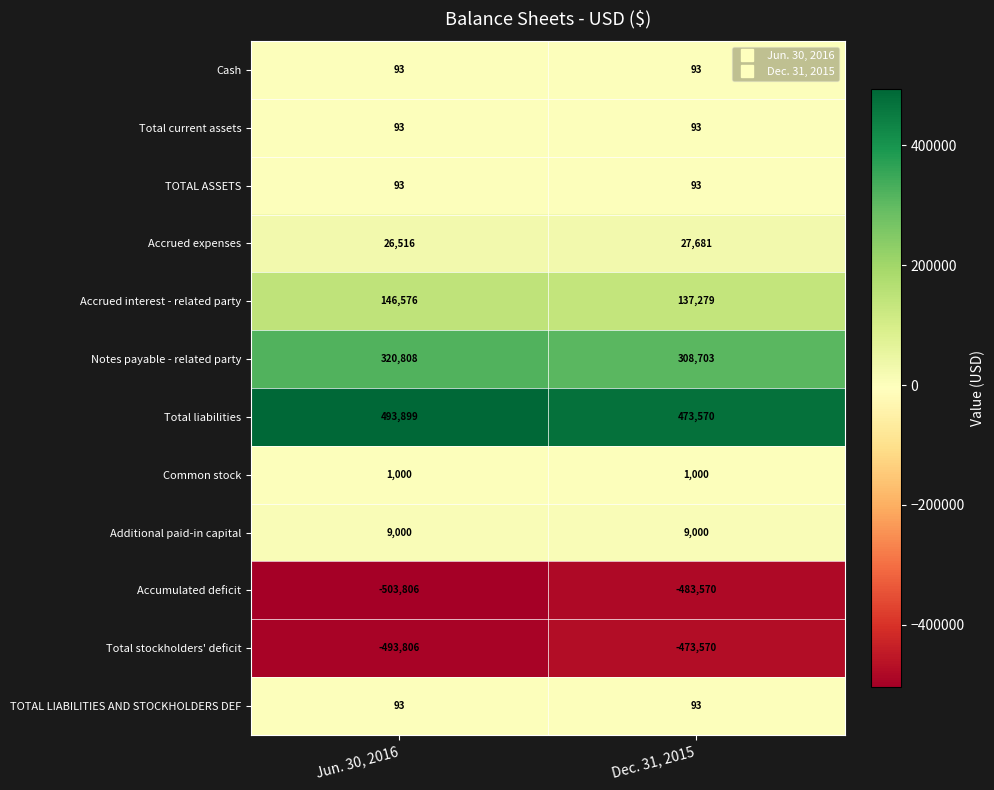

Which series changed the most between Jun. 30, 2016 and Dec. 31, 2015?

Total liabilities